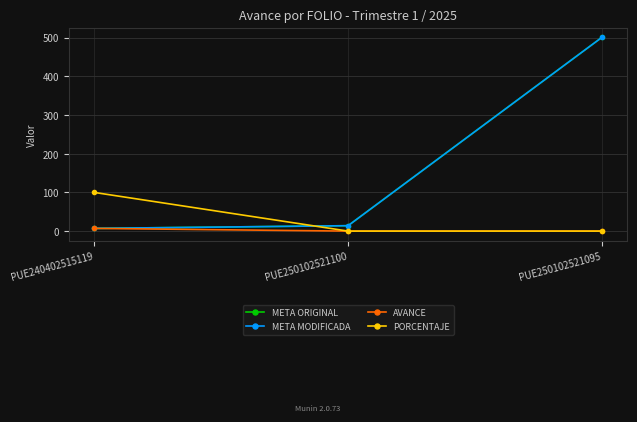

Reading left to right, extract all data points from this chart.

META ORIGINAL: 7	14	501
META MODIFICADA: 7	14	501
AVANCE: 7	0	0
PORCENTAJE: 100	0	0